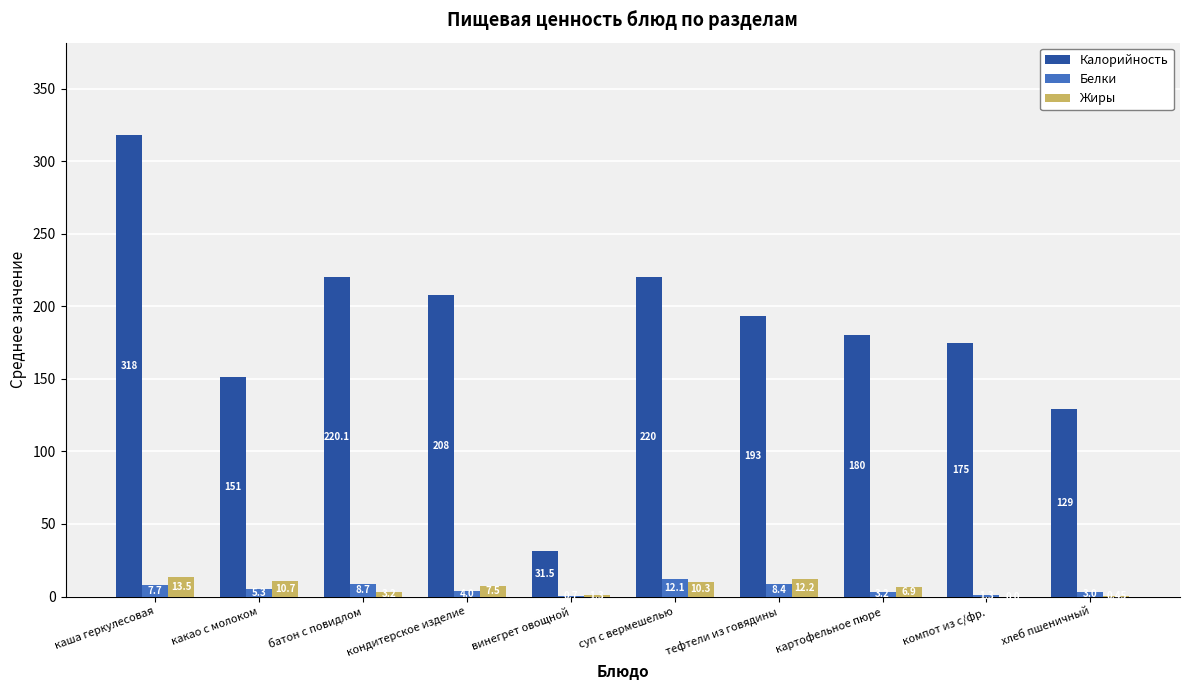

At which category is the sum across all series the highest?

каша геркулесовая